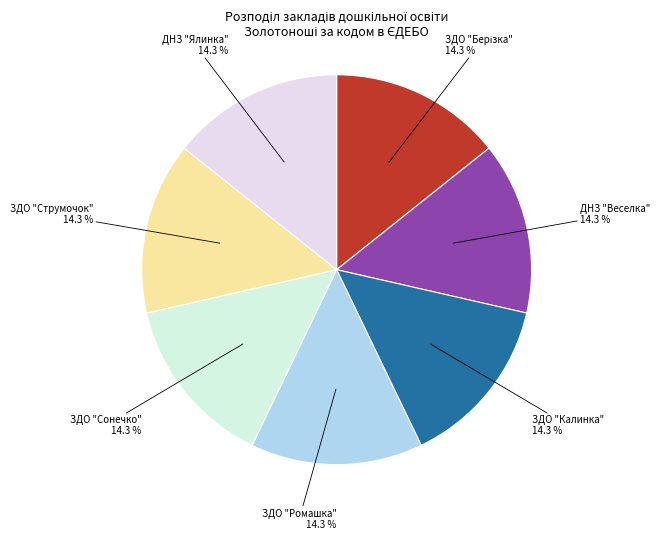

Is the sum of ЗДО "Ромашка" and ЗДО "Сонечко" greater than half?

No